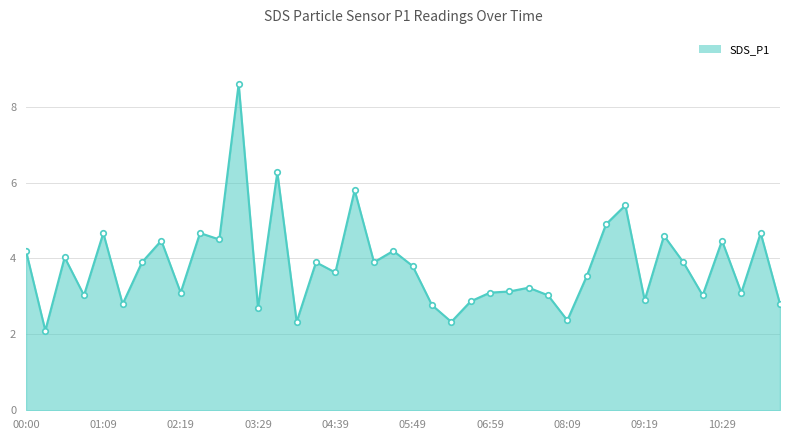

What is the greatest value displayed?

8.6